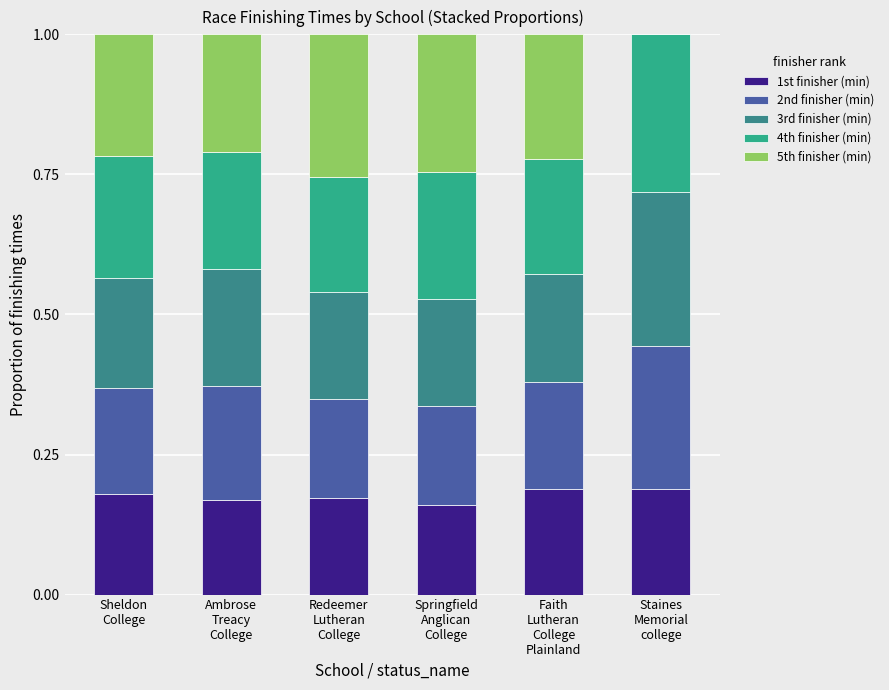

What is the average value of the 3rd finisher (min) series?

0.2